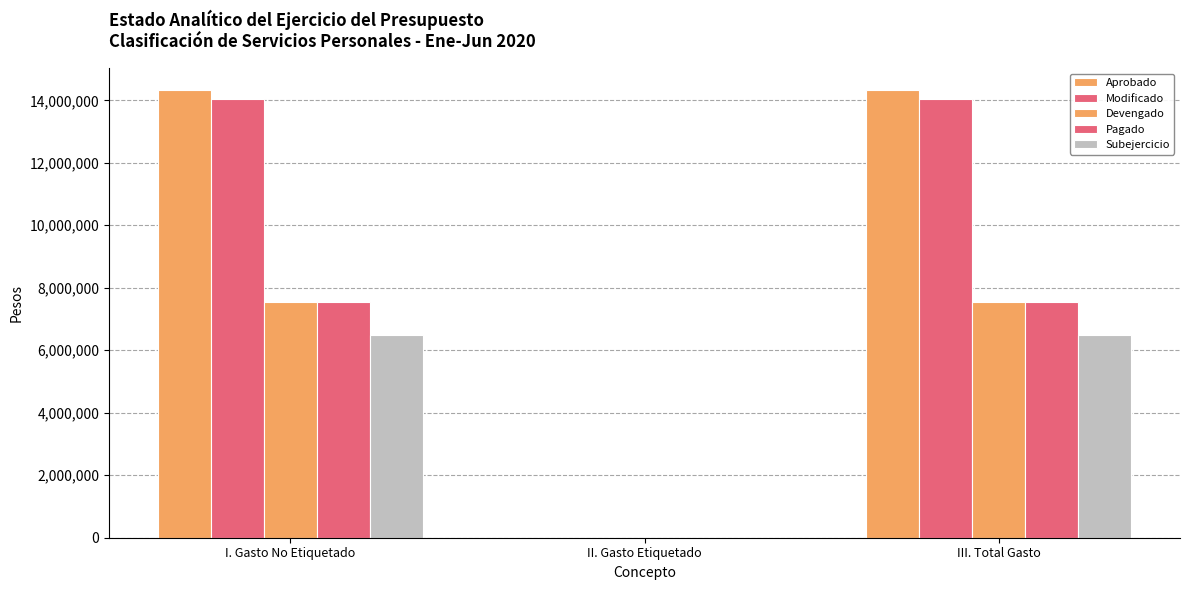

How many positive values does the Devengado series have?

2